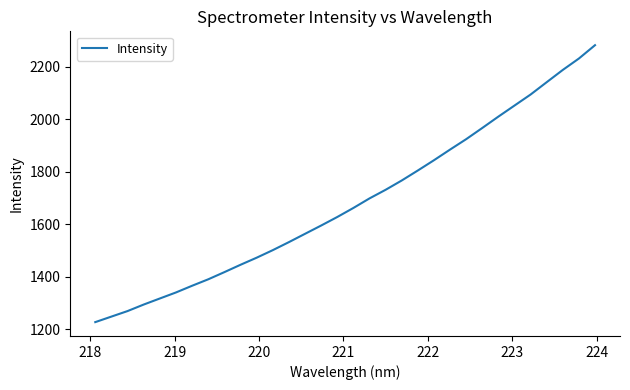

What is the difference between the maximum and second lowest values?

1035.3